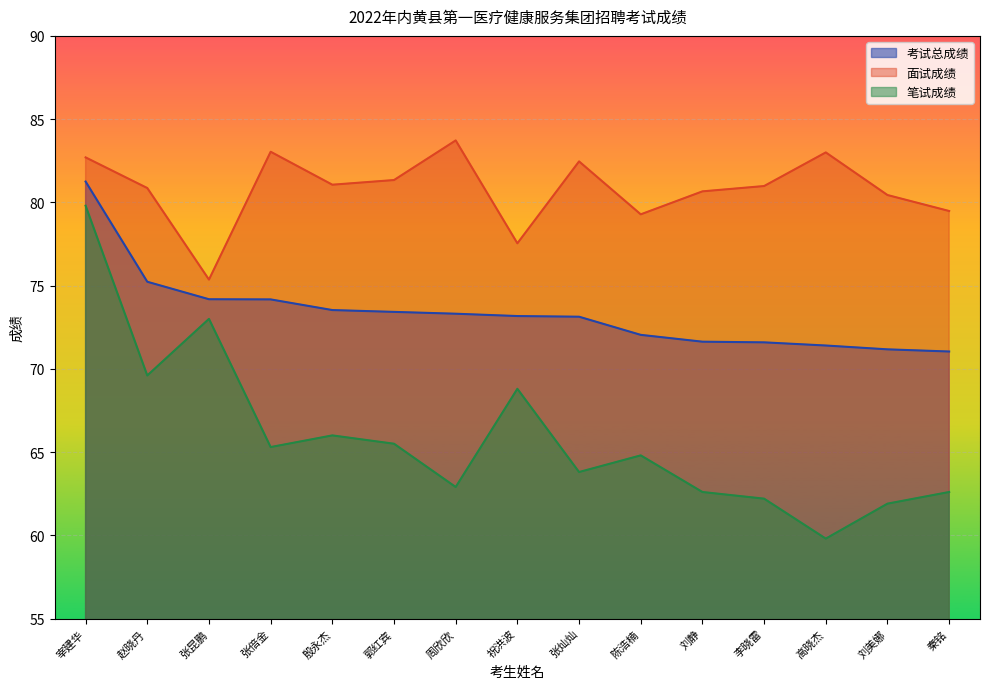

Which series changed the most between 周欣欣 and 陈浩楠?

面试成绩